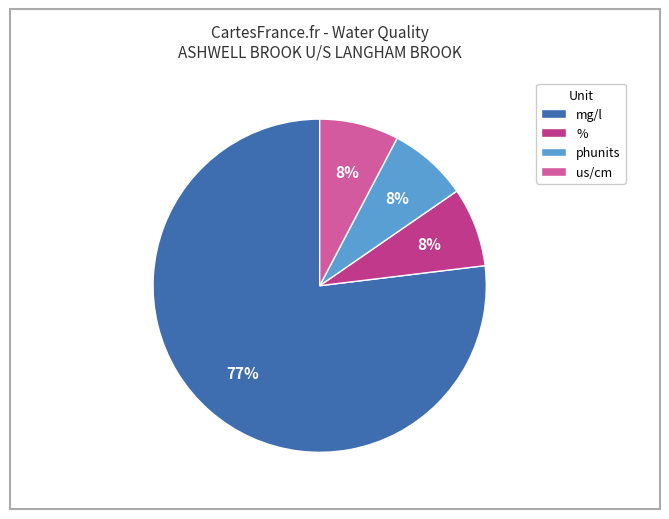

Count the number of slices in the pie.

4